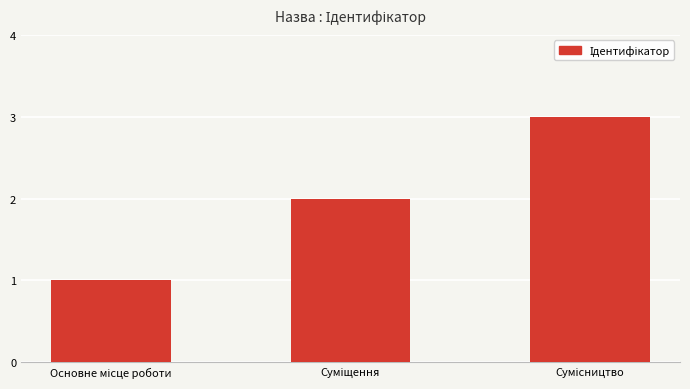

What is the greatest value displayed?

3